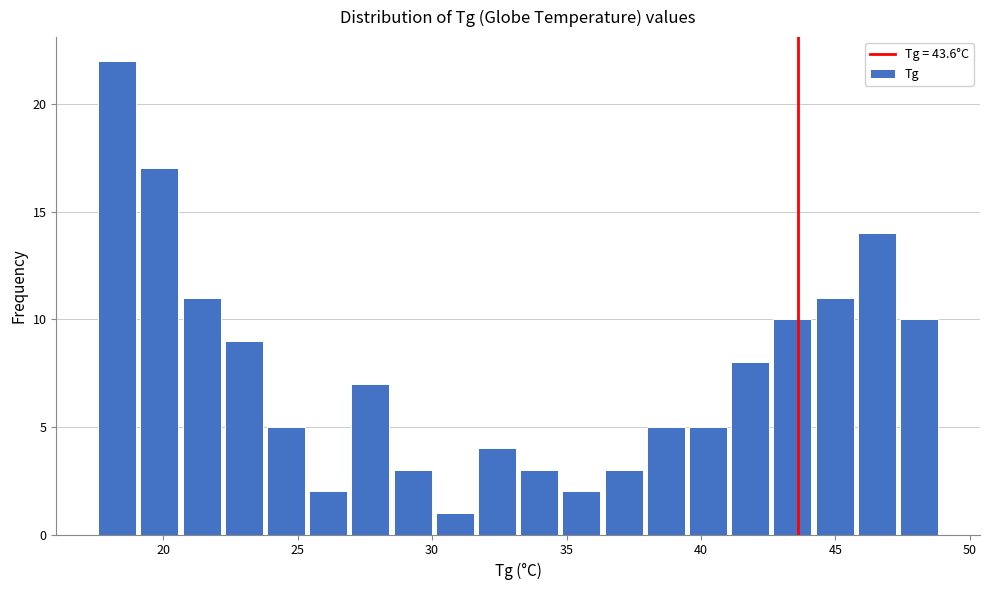

Read against the x-axis, roughly where is the centre of the tallest bar?

18.5